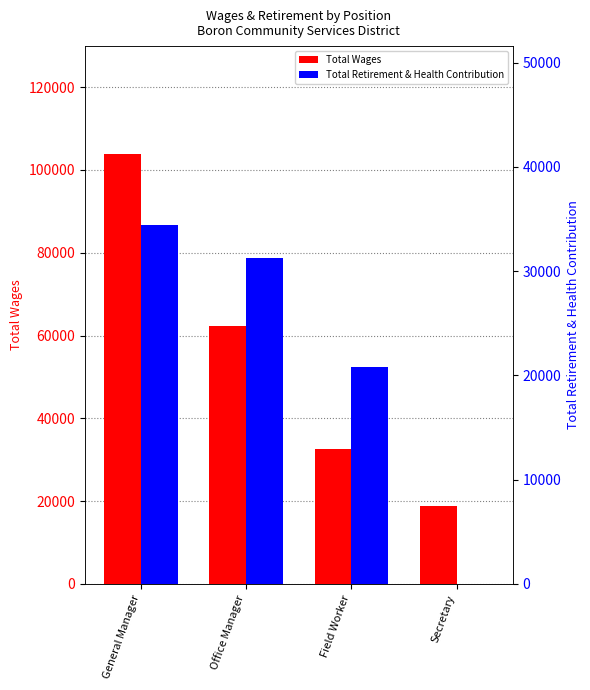

What is the sum of all Total Wages values?

217666